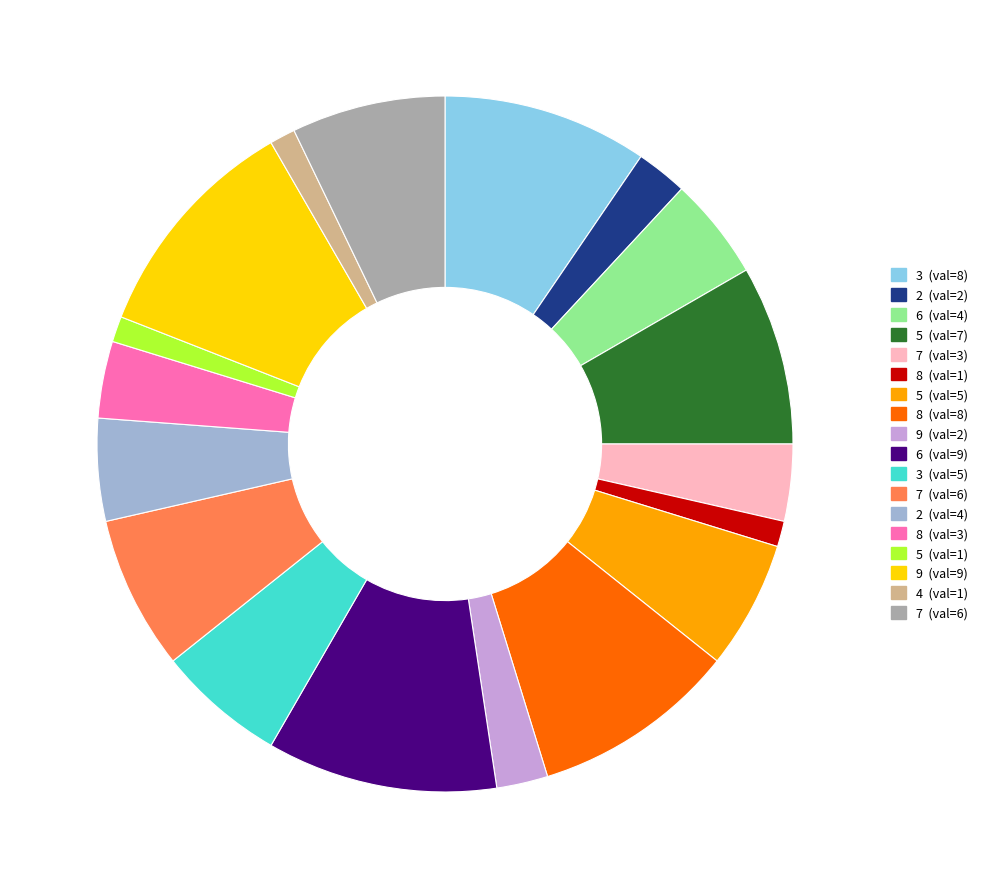

Is there any slice that represents more than half of the pie?

No